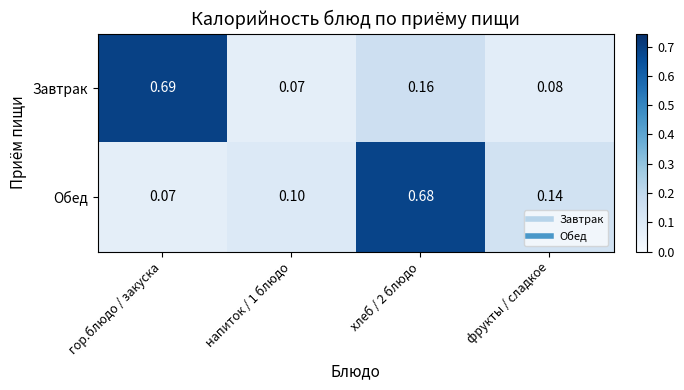

Is the value of Обед at хлеб / 2 блюдо greater than the value of Завтрак at гор.блюдо / закуска?

No